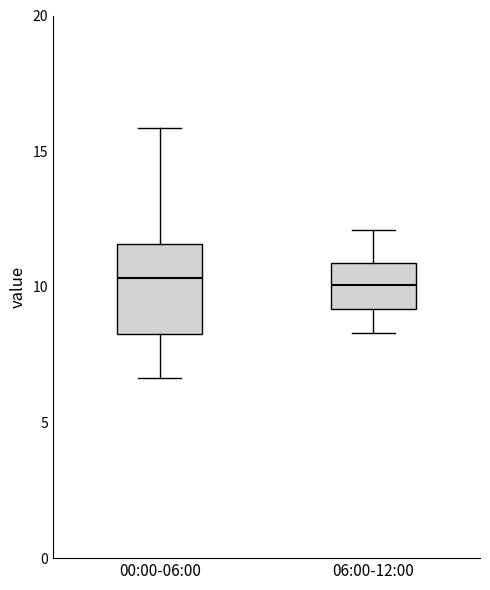

Where is the upper edge of the box for 00:00-06:00 on the y-axis? The values are not printed on the chart, so give them approximately, as read against the axis.

11.5